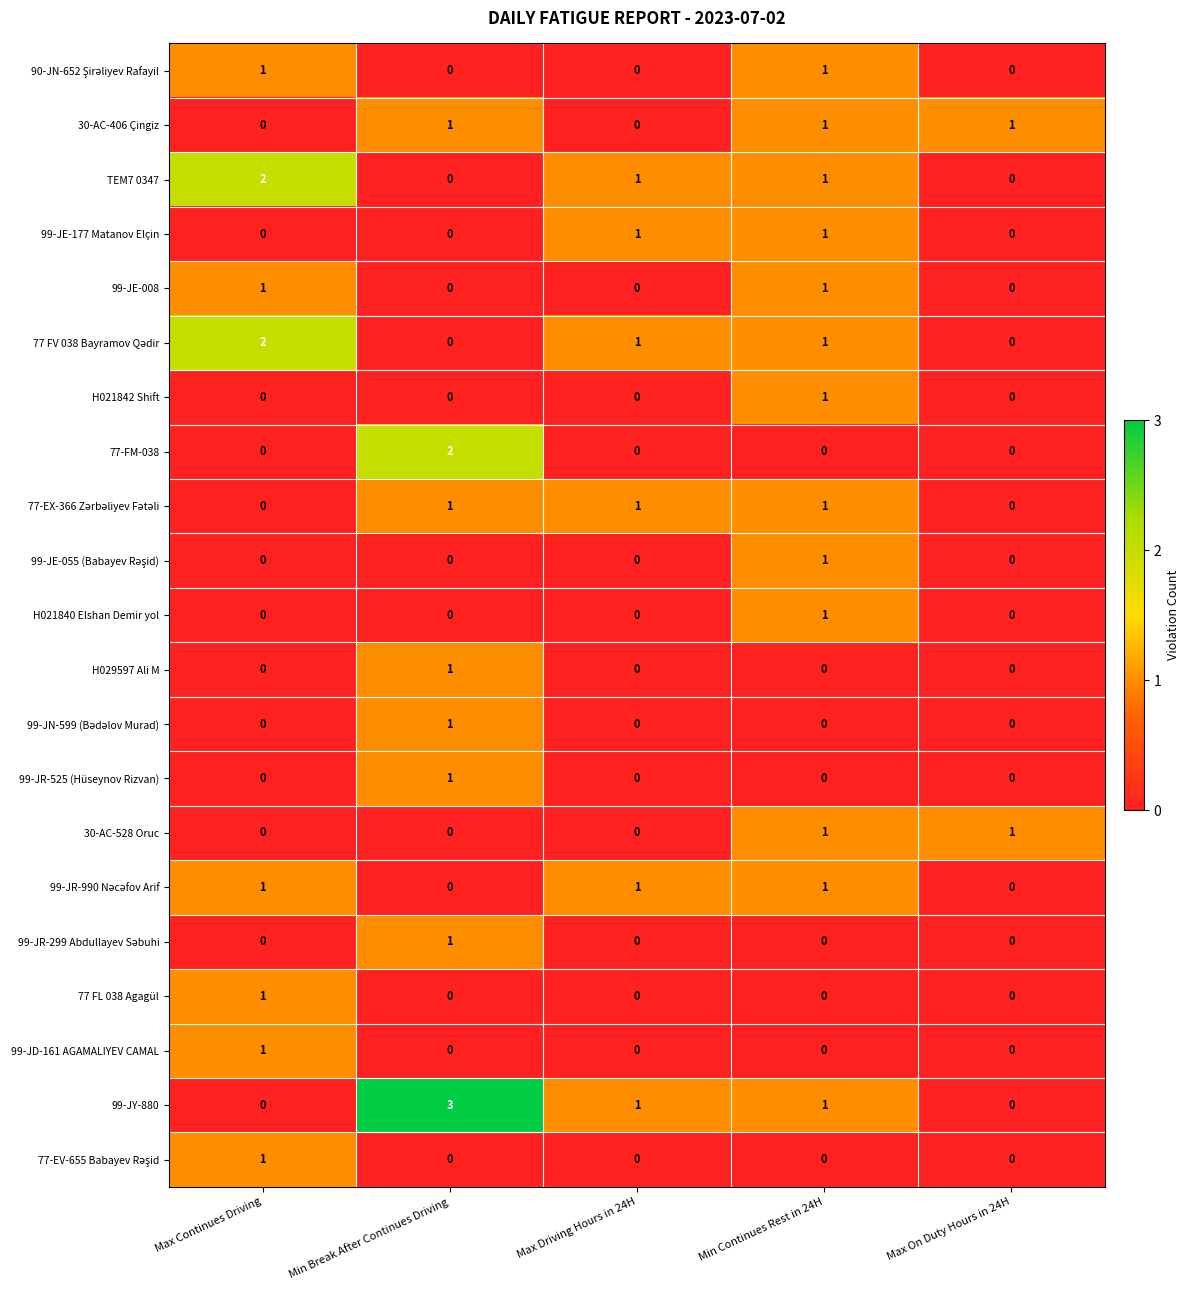

Which series has the largest total across all categories?

99-JY-880